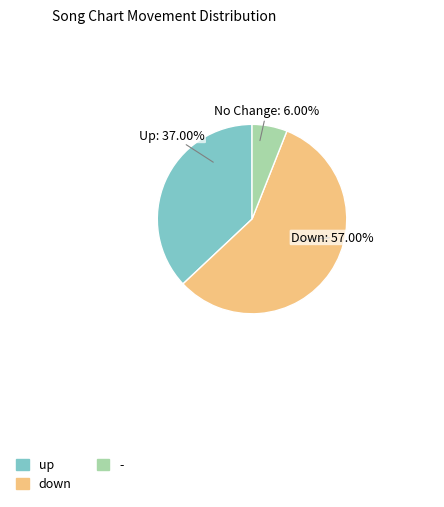

To the nearest percent, what is the average slice percentage?

33%